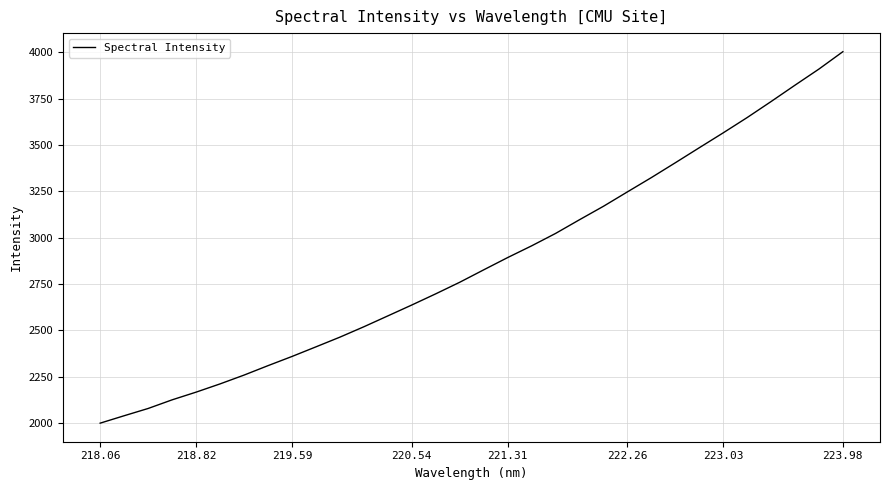

What is the difference between the maximum and minimum values?

2003.8